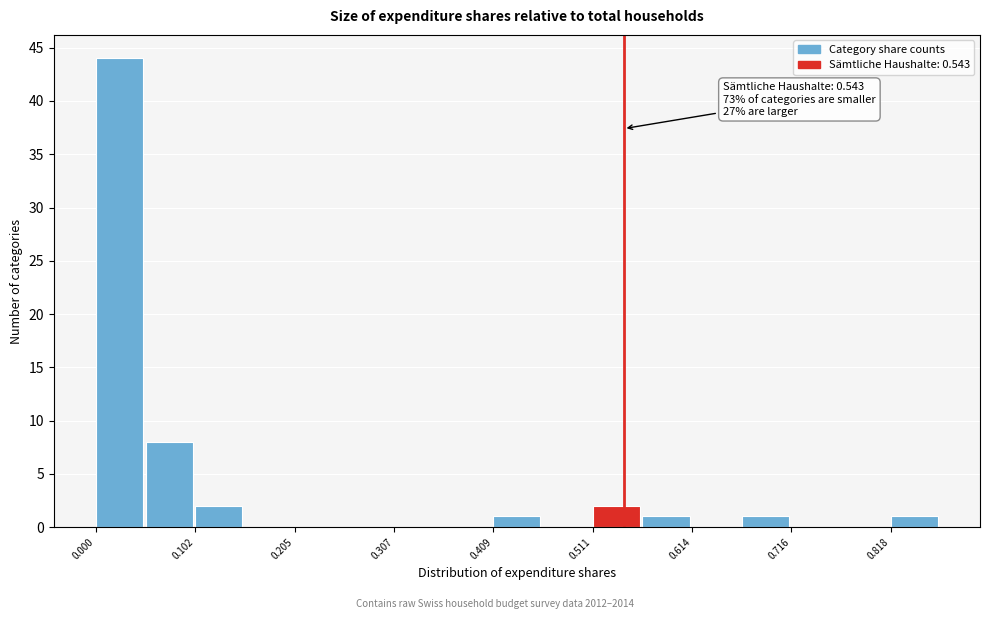

Around what value on the x-axis is the tallest bar? Give the approximate position of its centre, as read against the axis.

0.02